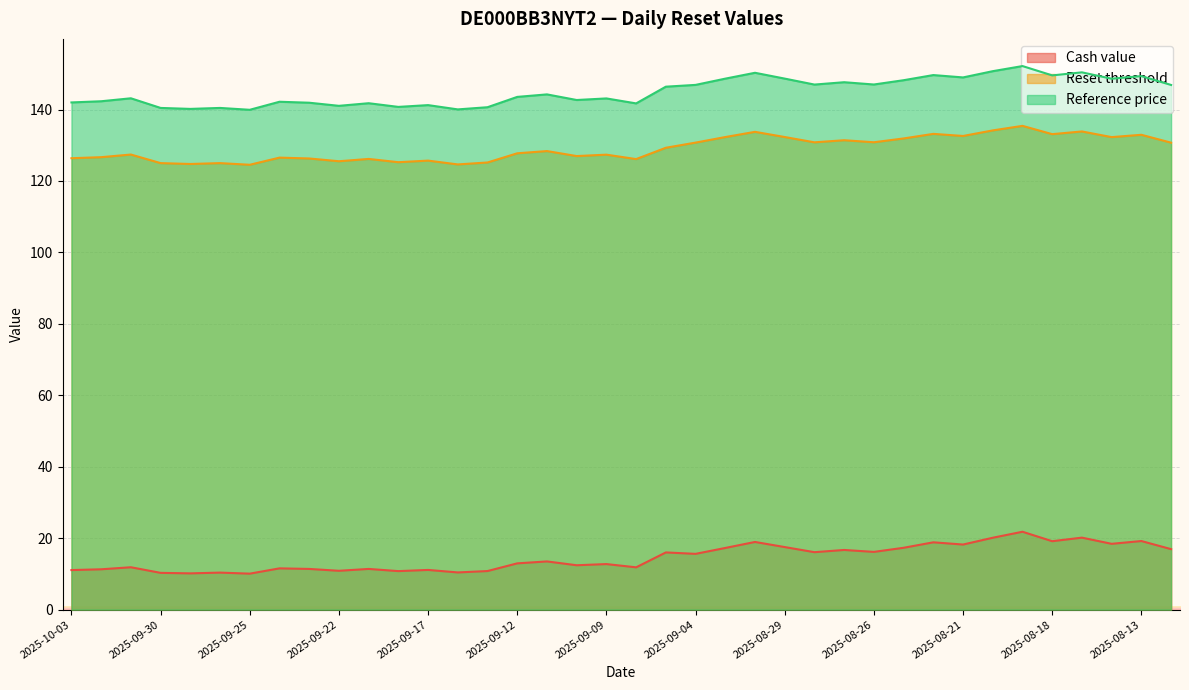

At which label is Cash value closest to 15?

2025-09-04